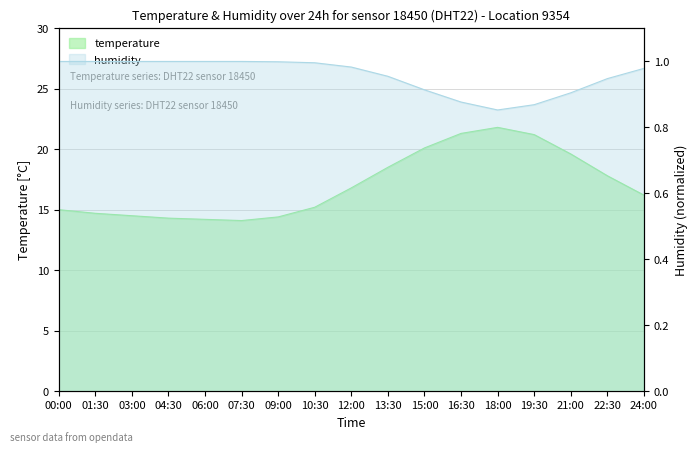

What is the difference between the highest and lowest values at 21:00?

18.7